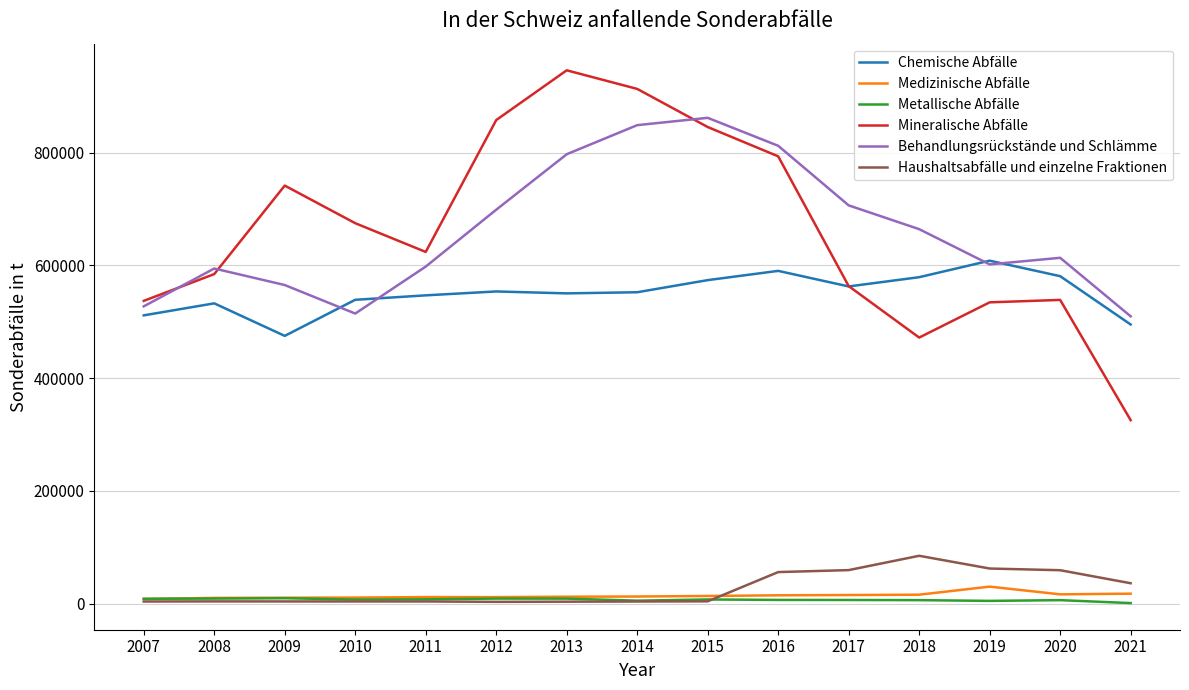

The value of Behandlungsrückstände und Schlämme at 2013 is 238824. True or false?

False